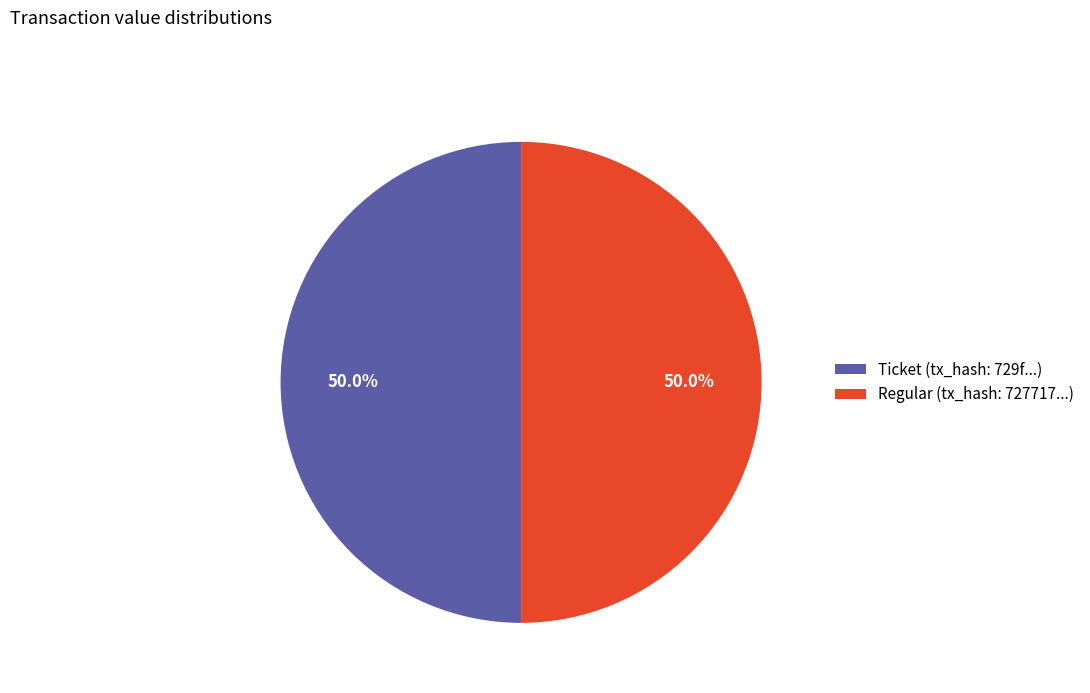

What is the ratio of the value at Regular (tx_hash: 727717...) to the value at Ticket (tx_hash: 729f...)?

1.0